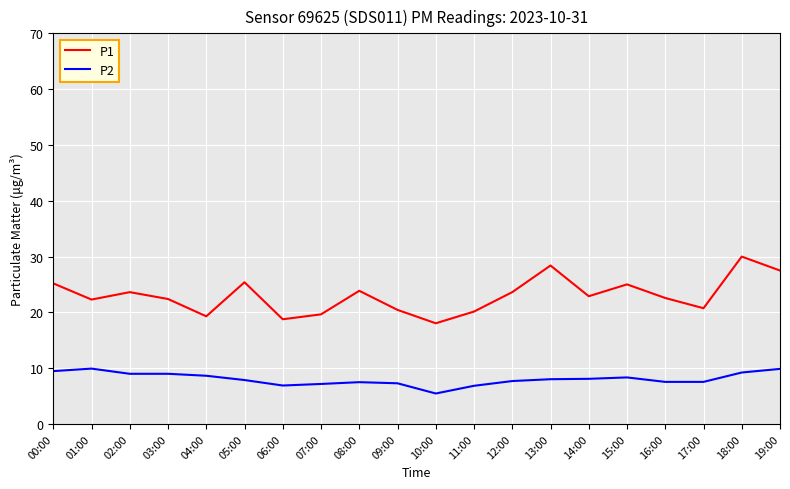

How many lines are shown in the chart?

2